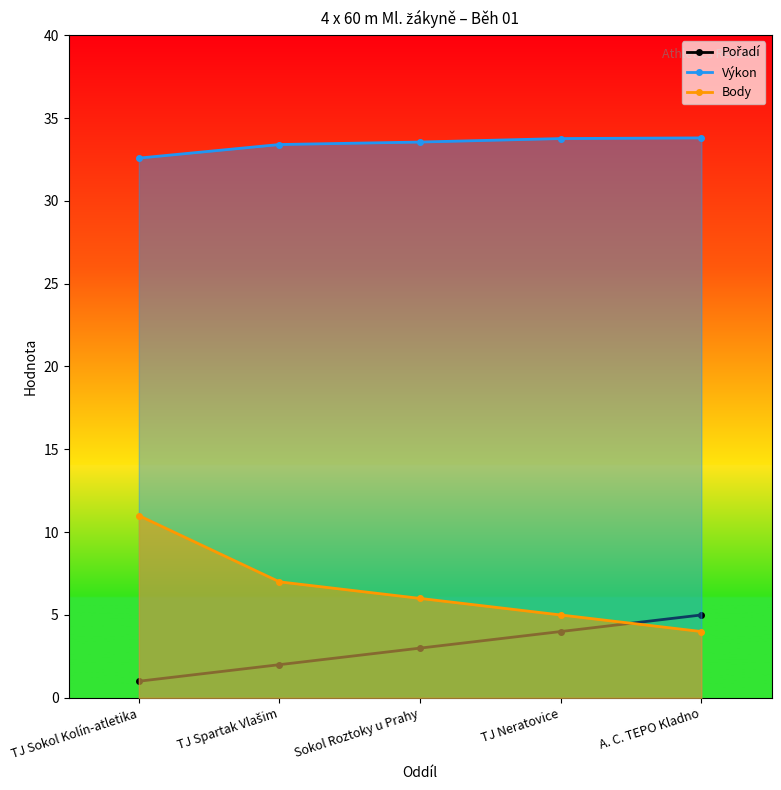

At how many categories does at least one series exceed 7?

5